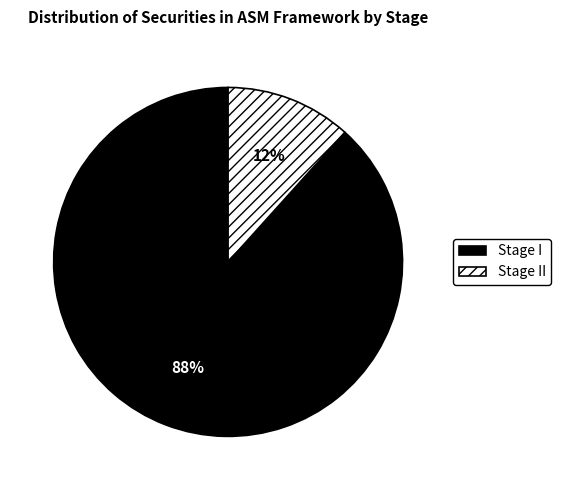

To the nearest percent, what is the combined percentage of Stage I and Stage II?

100%